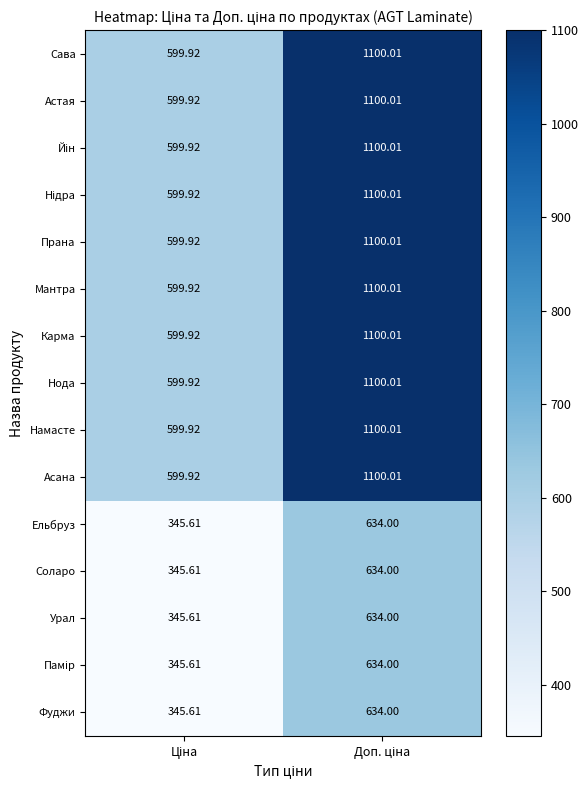

At which category is the sum across all series the highest?

Доп. ціна